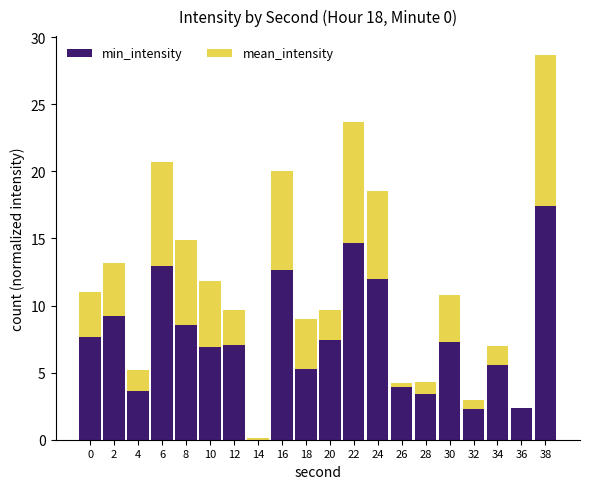

At which category is the sum across all series the highest?

38